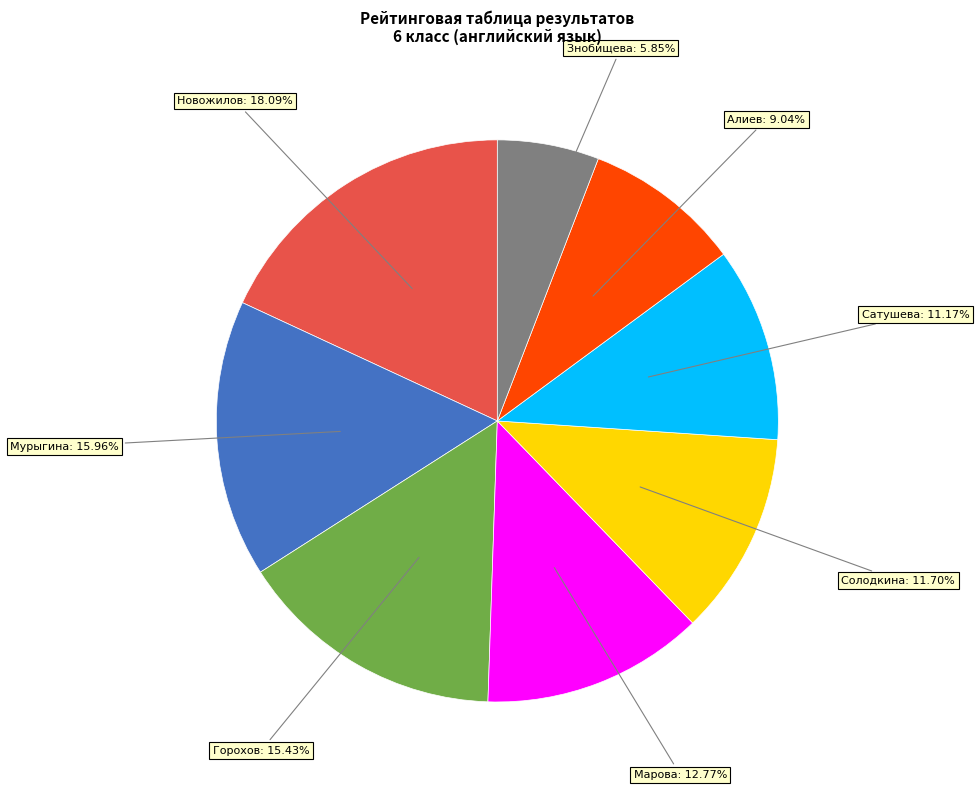

Does any single category account for the majority?

No